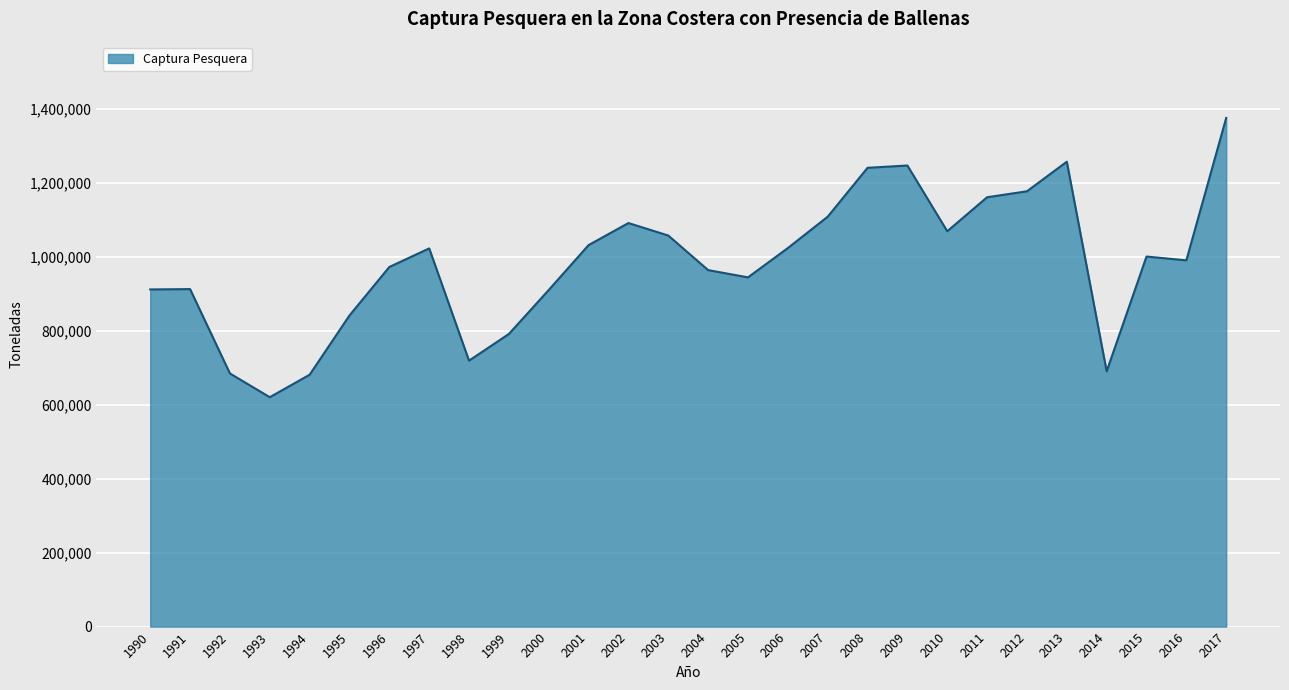

What is the approximate value at 2000?

910018